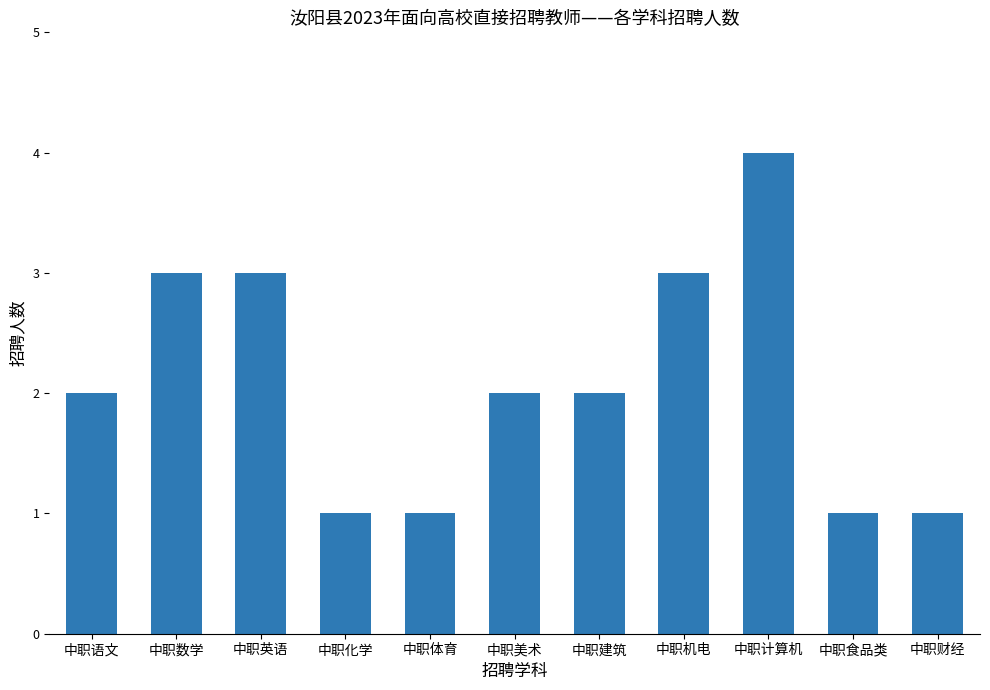

What is the average value?

2